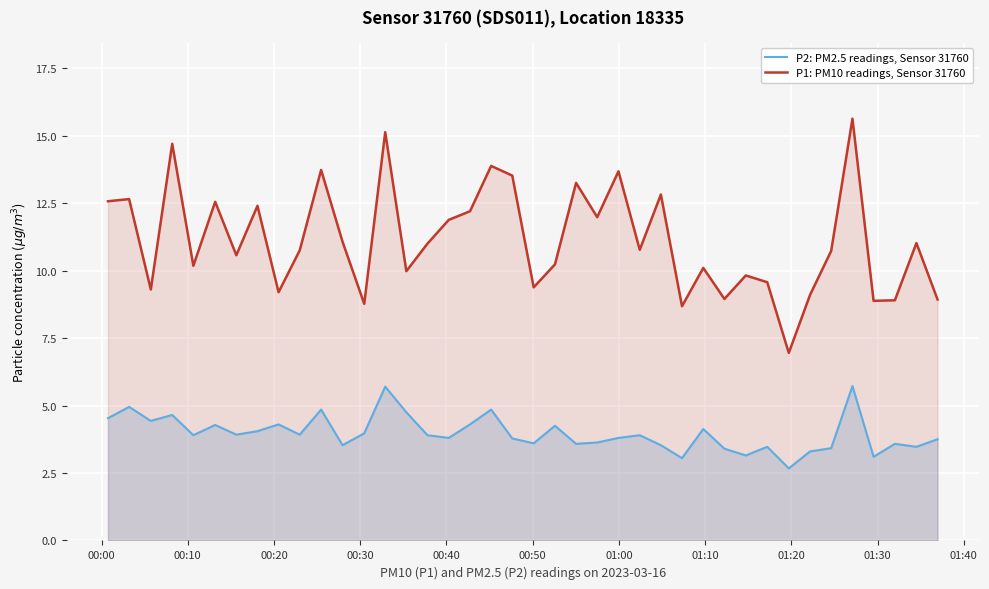

What is the greatest value displayed?

15.6